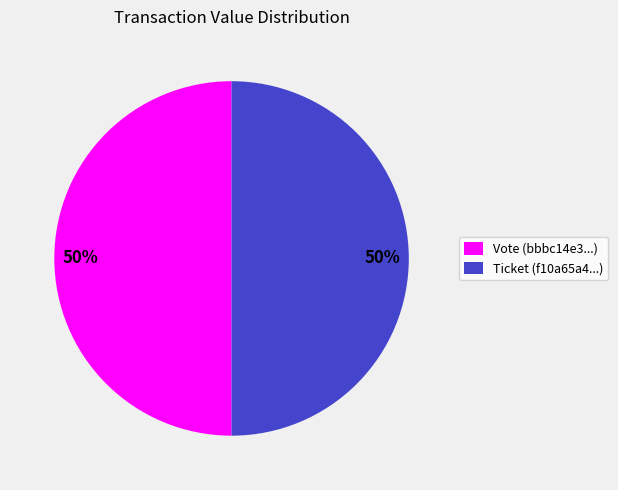

To the nearest percent, what is the combined percentage of Ticket and Vote?

100%